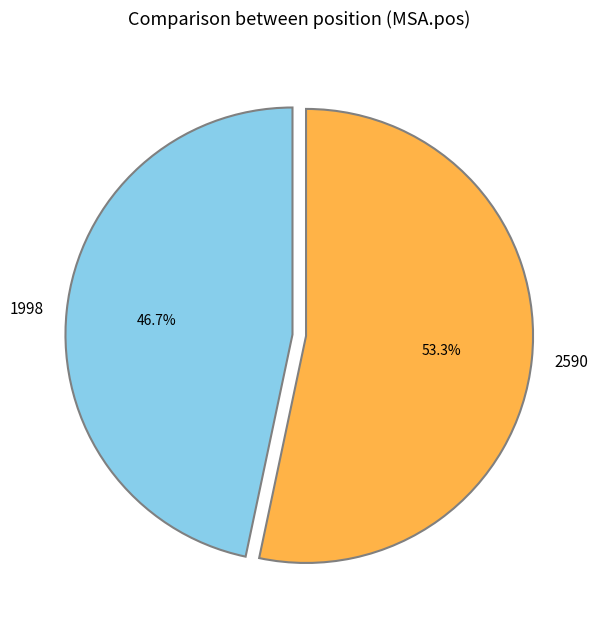

To the nearest percent, what is the combined percentage of 1998 and 2590?

100%